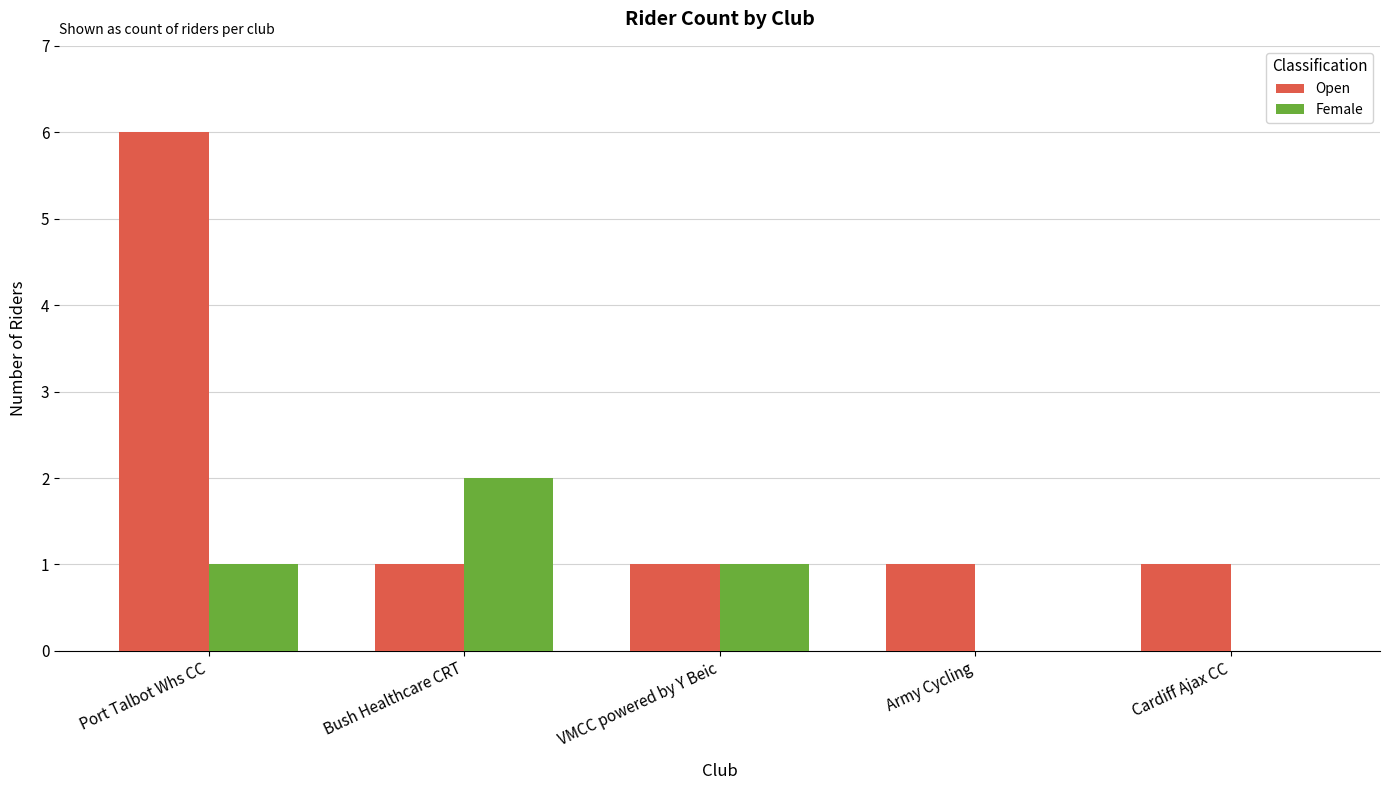

At which label does Open reach its peak?

Port Talbot Whs CC